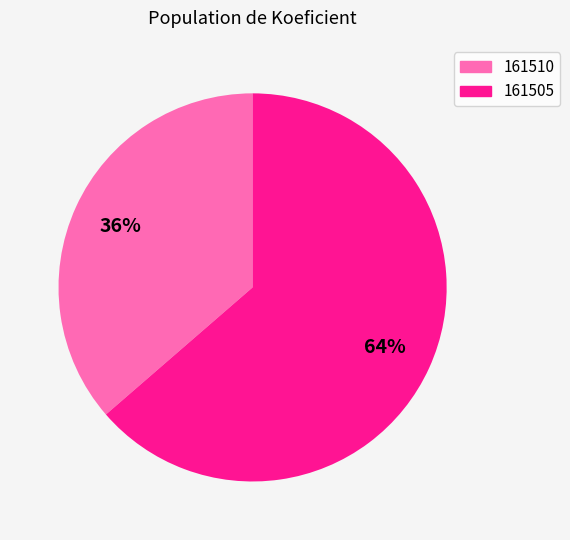

How many slices are in this pie chart?

2